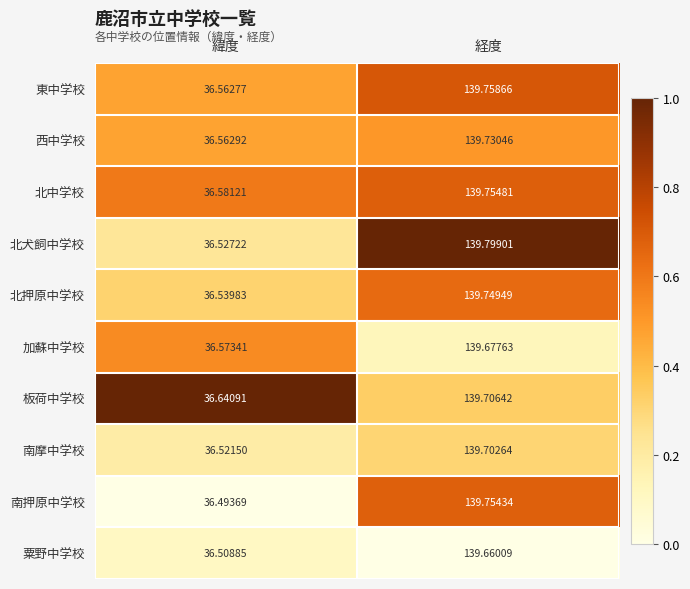

At which category does the chart reach its minimum across all series?

緯度